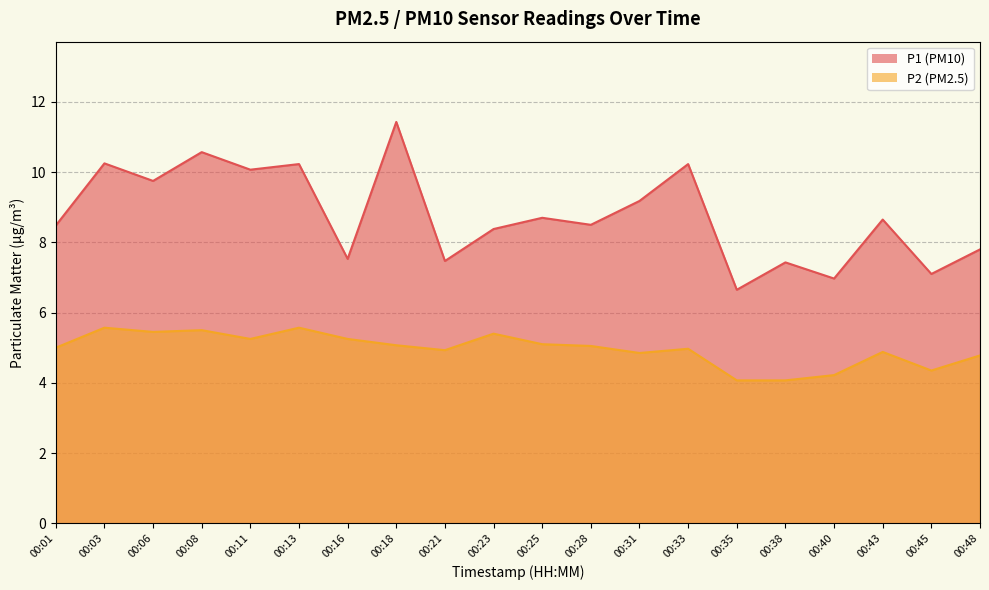

True or false: P1 and P2 intersect in this chart.

False